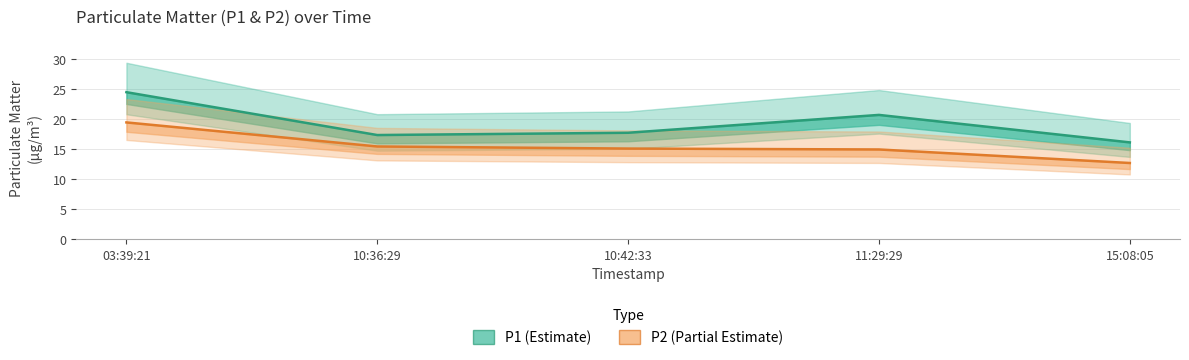

Rank the categories by P2 (Estimate based on partial data) value from lowest to highest.

15:08:05, 11:29:29, 10:42:33, 10:36:29, 03:39:21